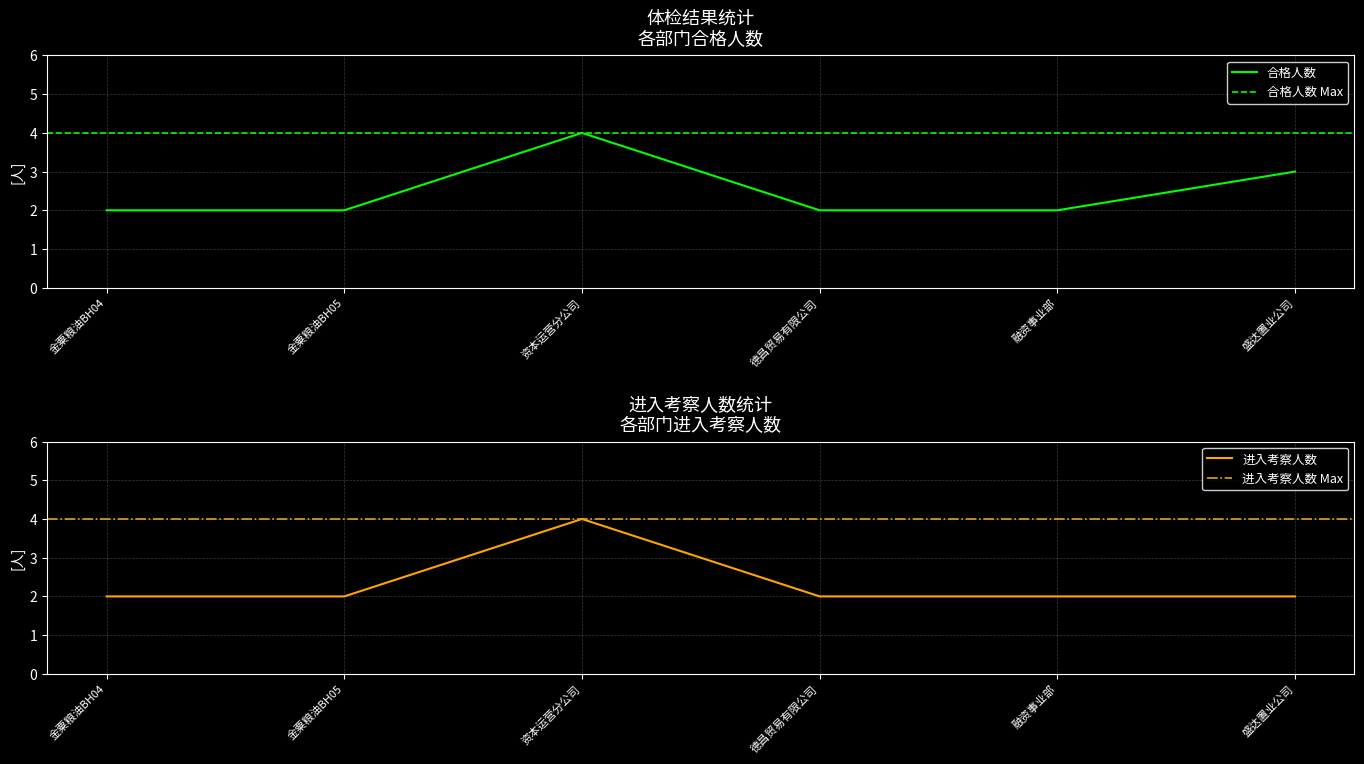

At which label is 进入考察人数 closest to 3?

金粟粮油BH04